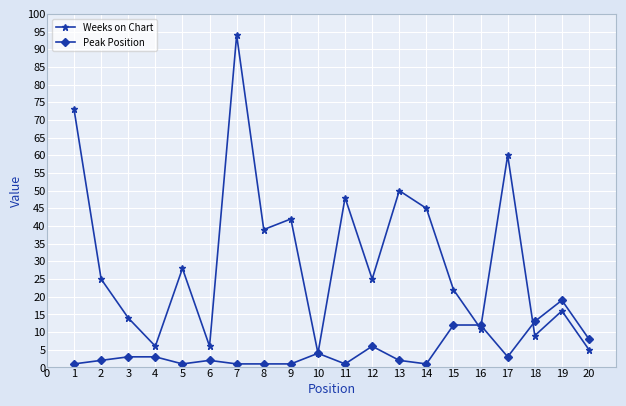

What is the sum of all Peak Position values?

96